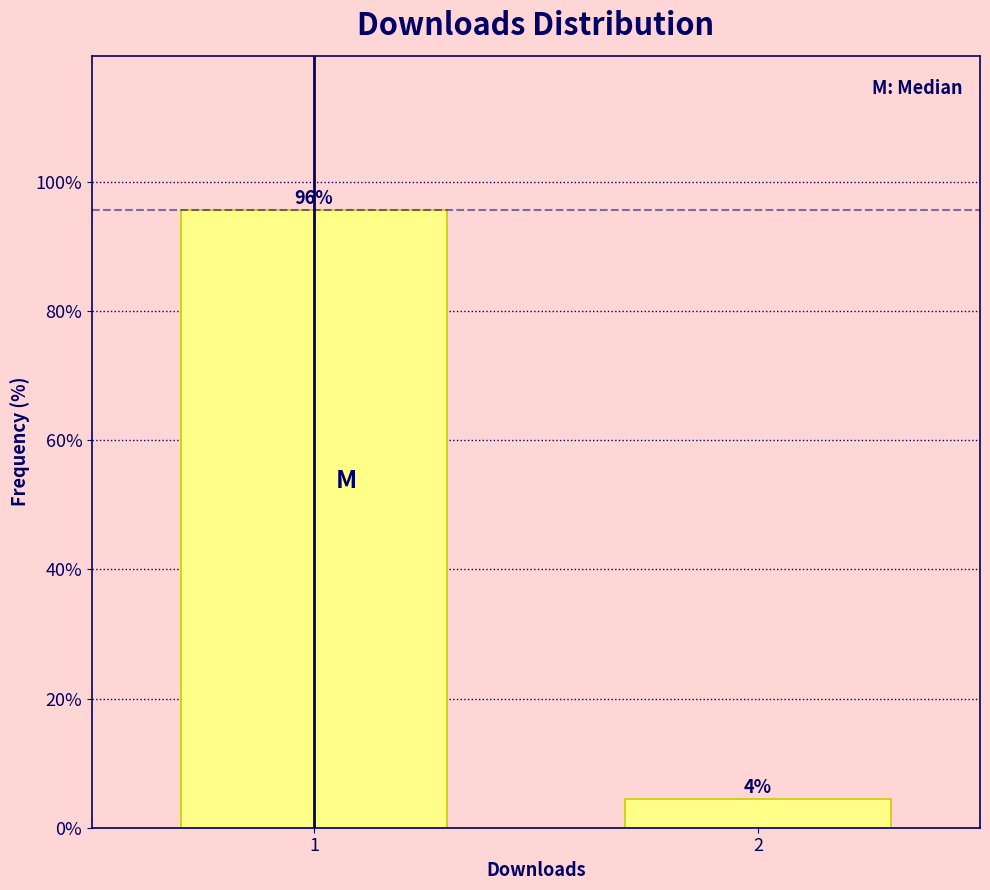

What value does the data have at 2?

4.4